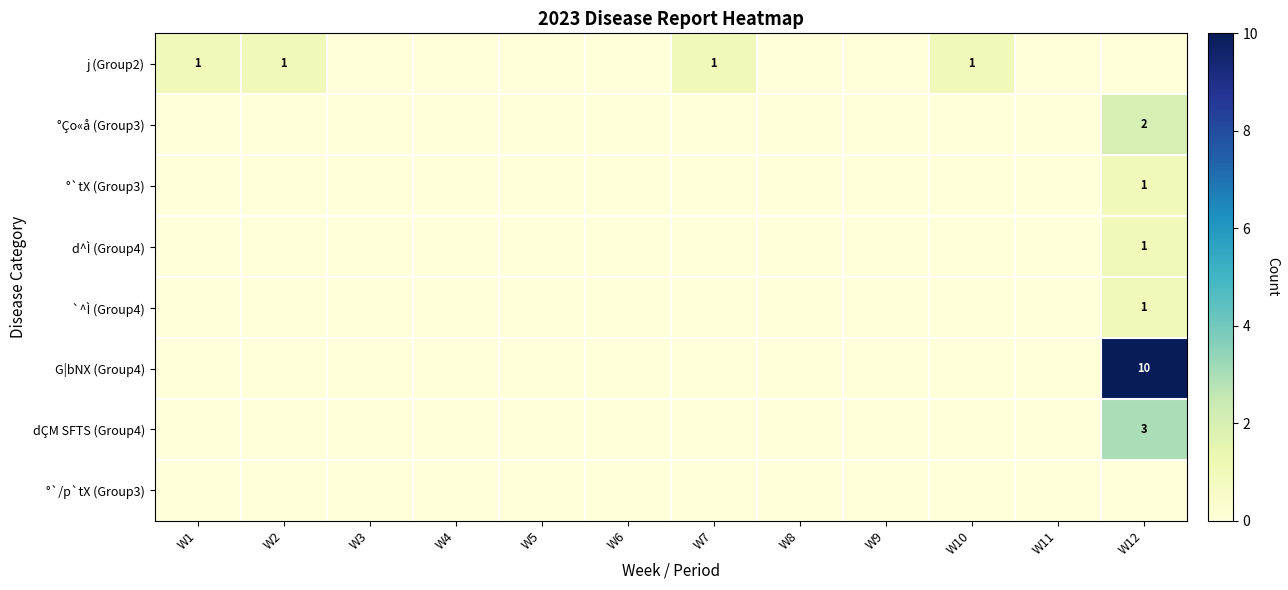

The value of j (Group2) at W7 is 1. True or false?

True